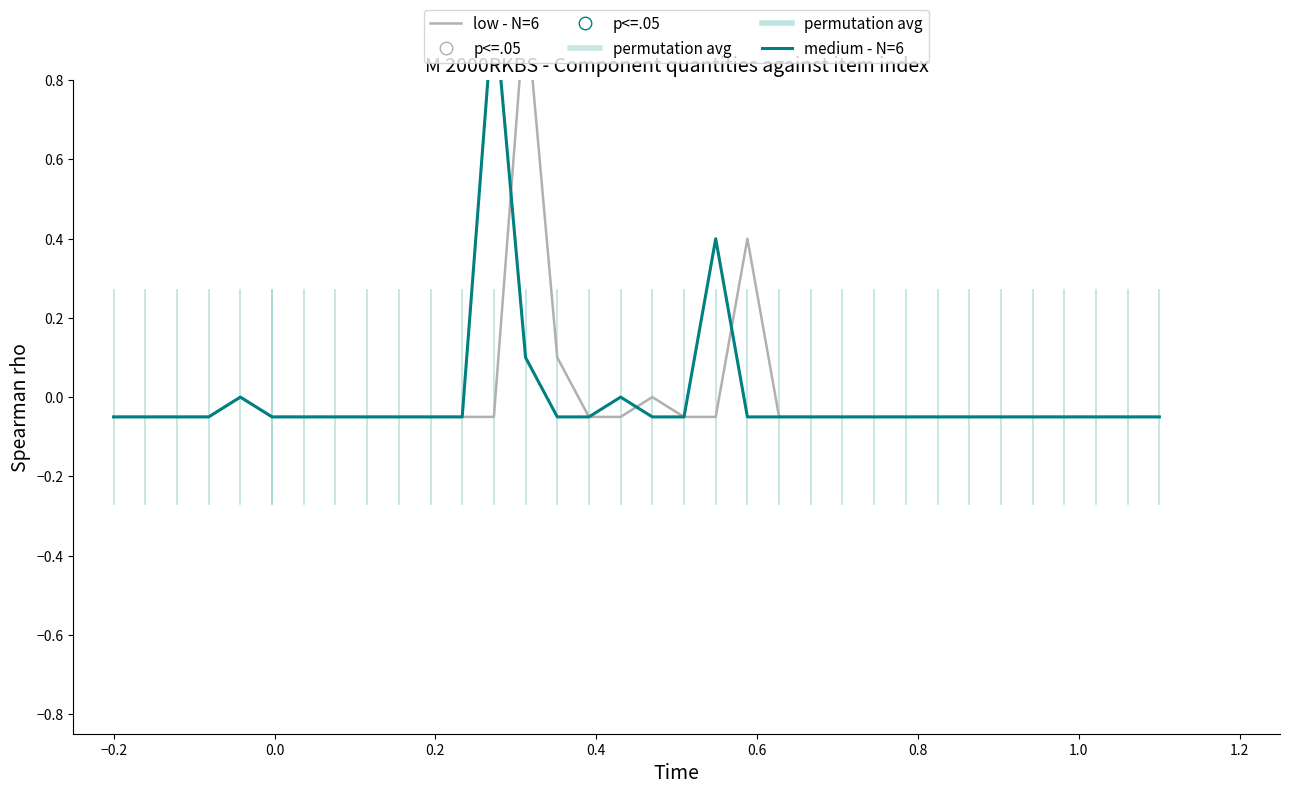

What is the minimum value for low - N=6?

-0.1